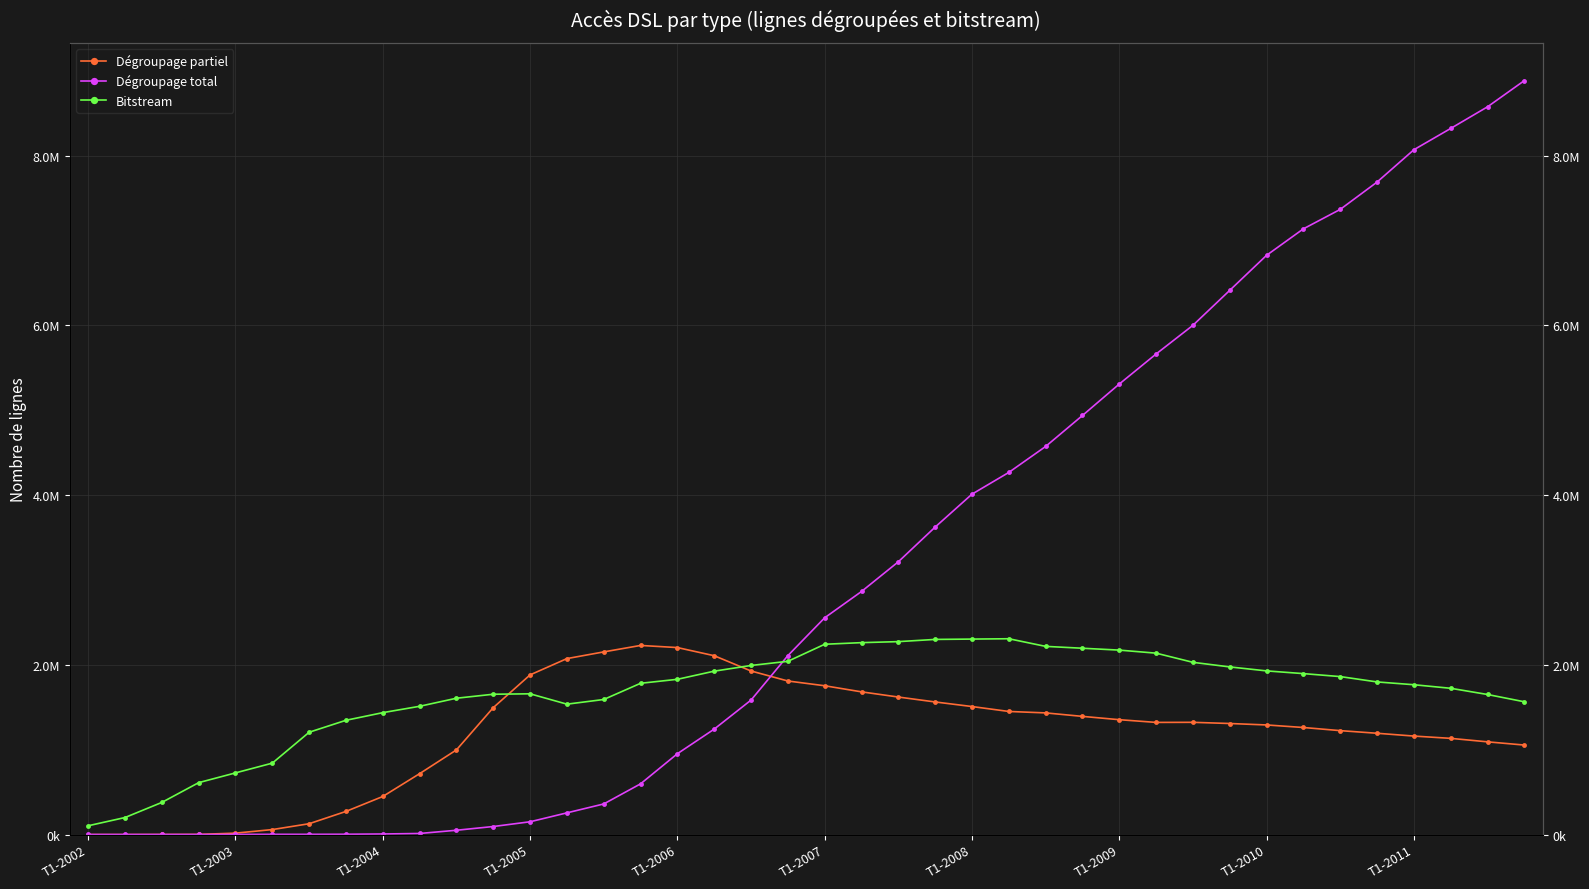

Where is the first local maximum for Bitstream?

T1-2005